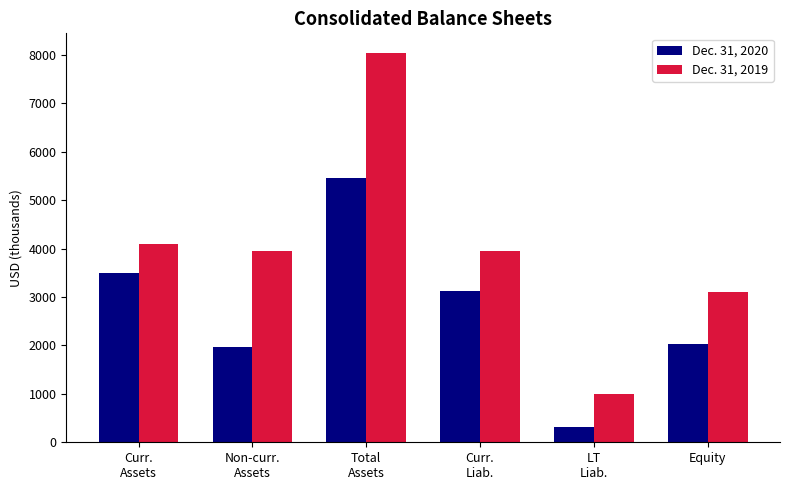

What is the highest value of the Dec. 31, 2019 series?

8043